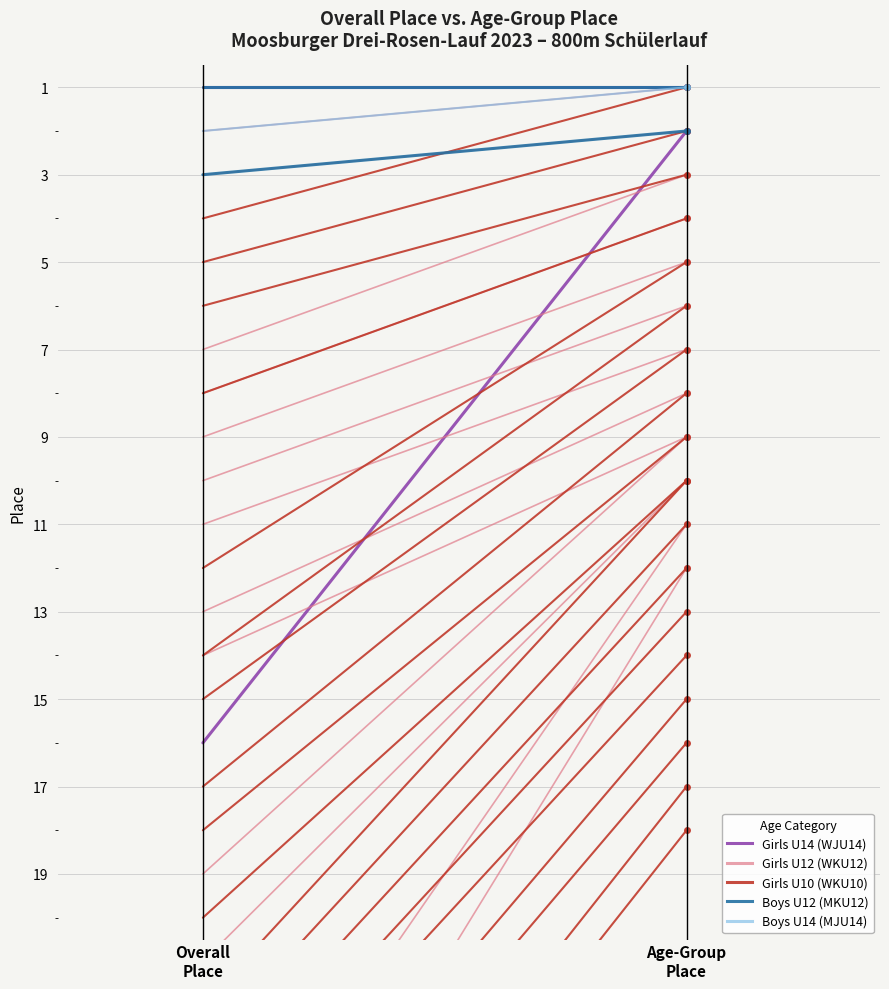

What is the sum of all Boys U12 (MKU12) values?

2